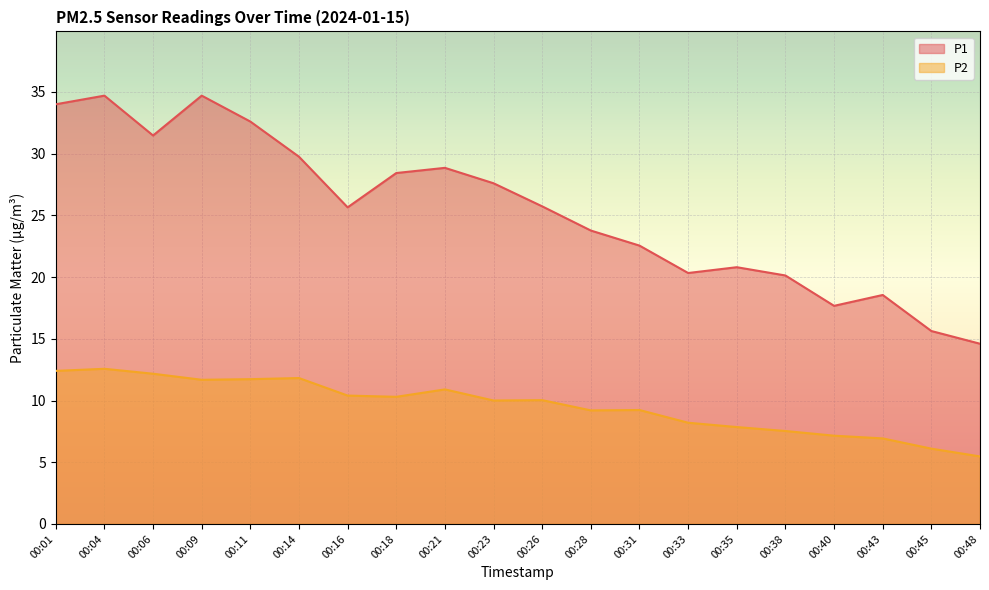

What is the total value across all series at 00:45?

21.7